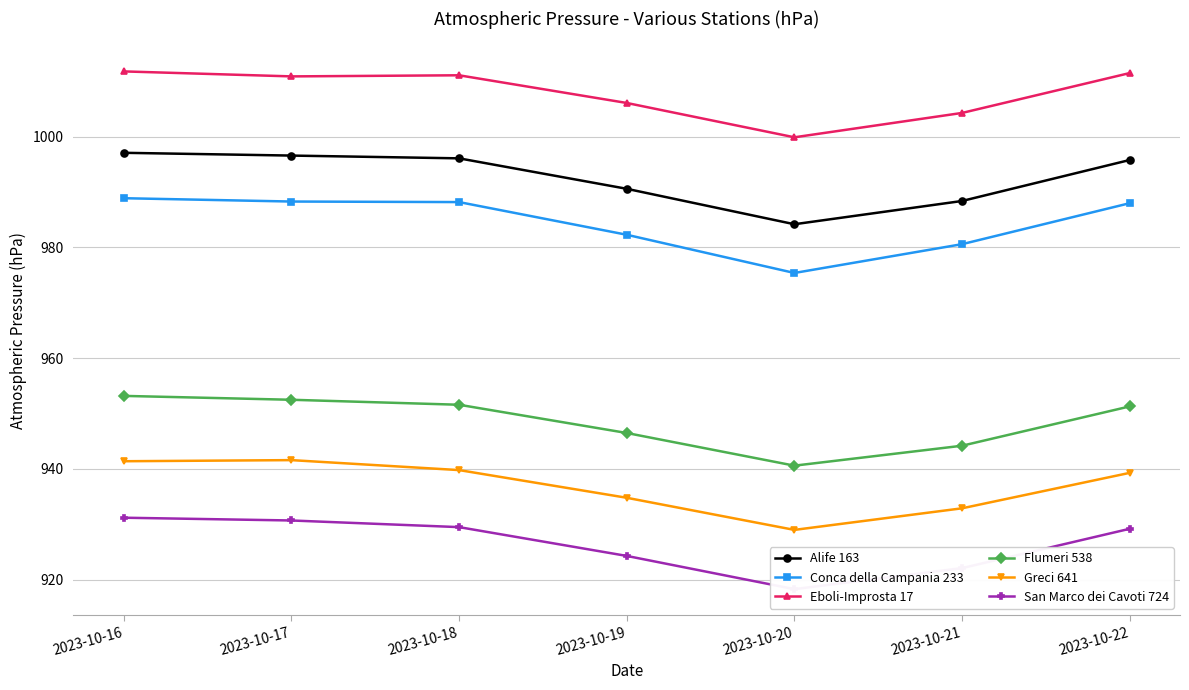

Where is Eboli-Improsta 17 nearest to the value 1005?

2023-10-21